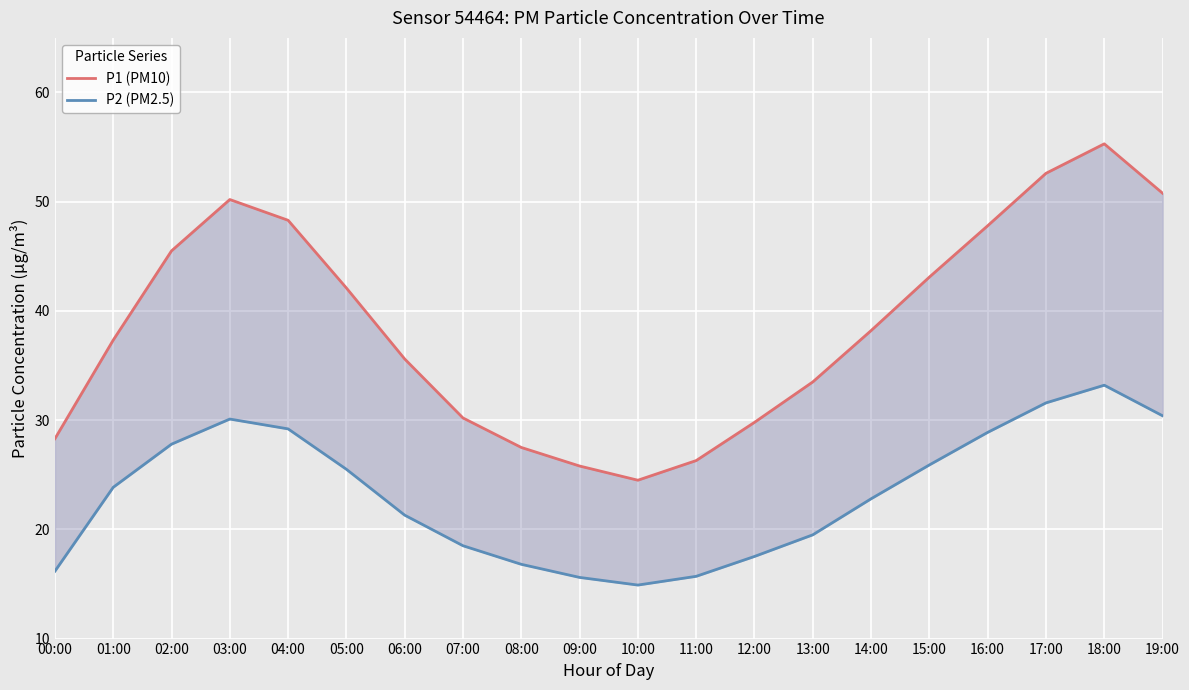

What is the value of the P1 (PM10) point at the 15th from the left?

38.2